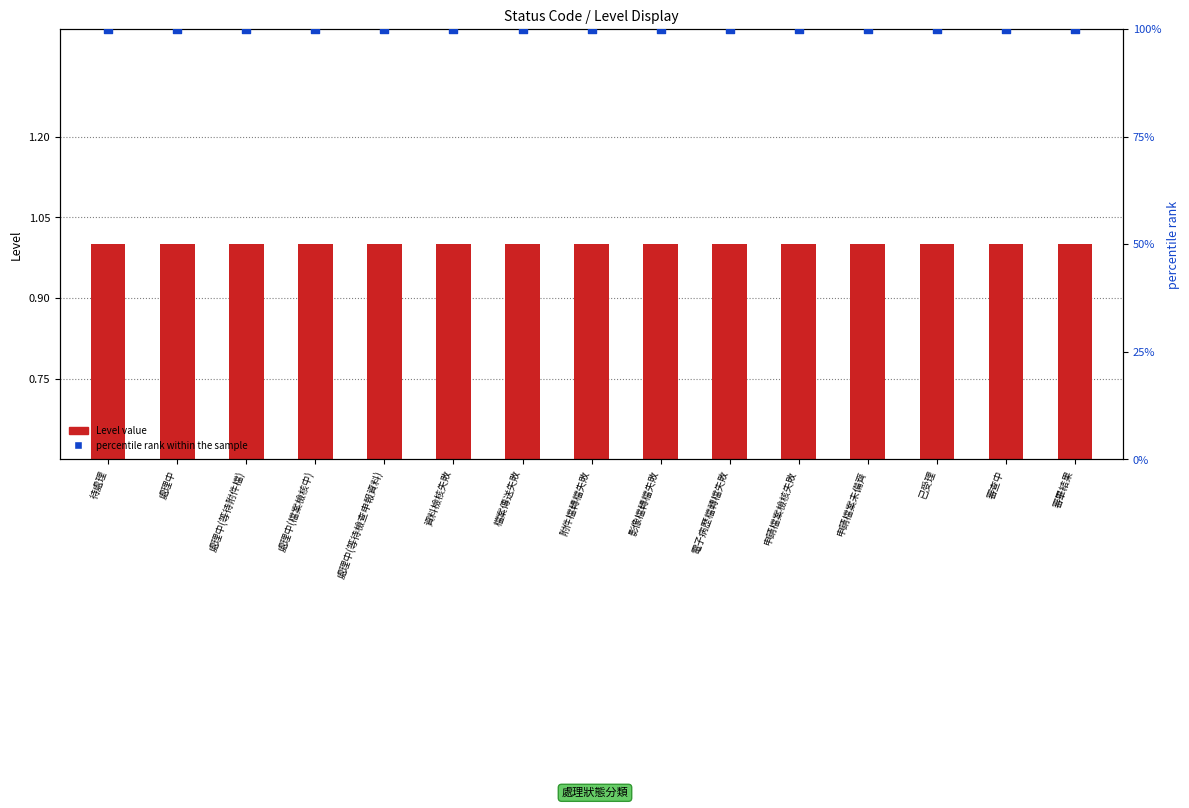

Which series reaches the minimum Y coordinate?

Level